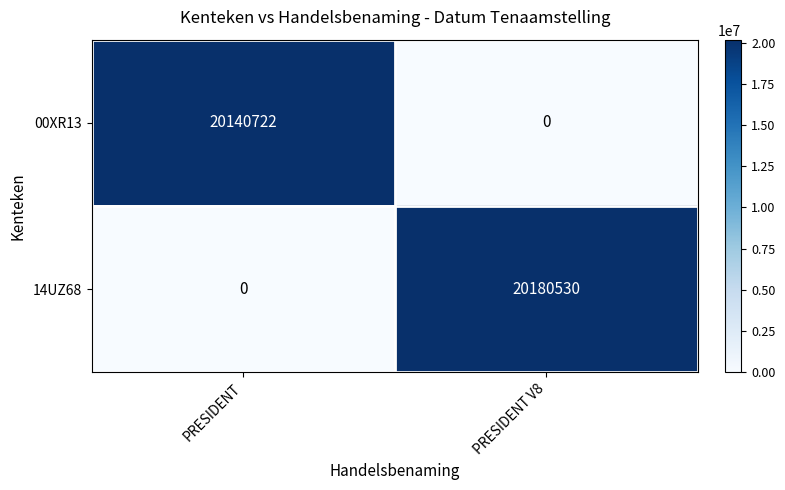

Is it true that 00XR13 equals 35021058 at PRESIDENT?

False